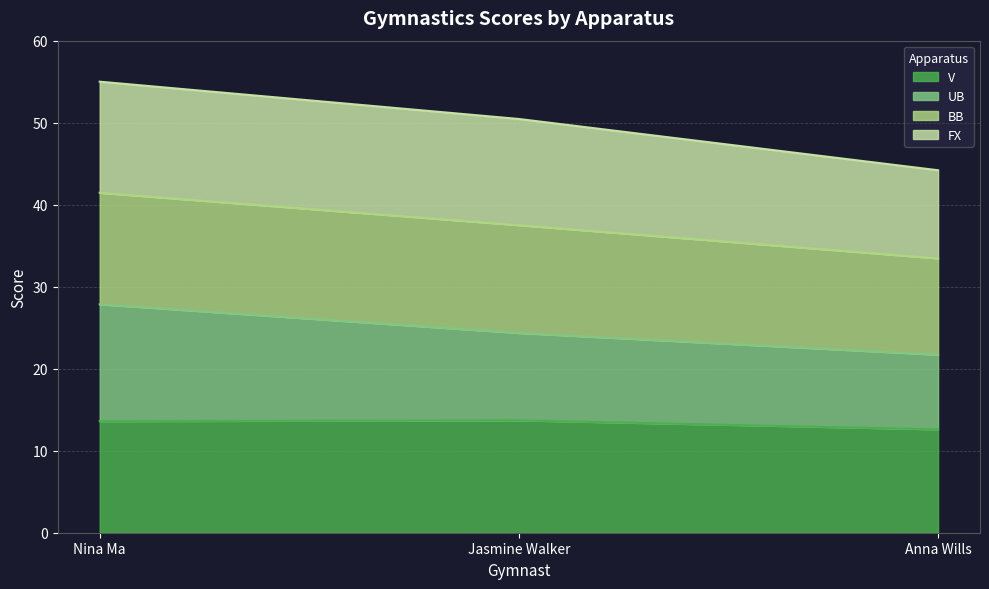

The V series shows 13.6 at Nina Ma. True or false?

True